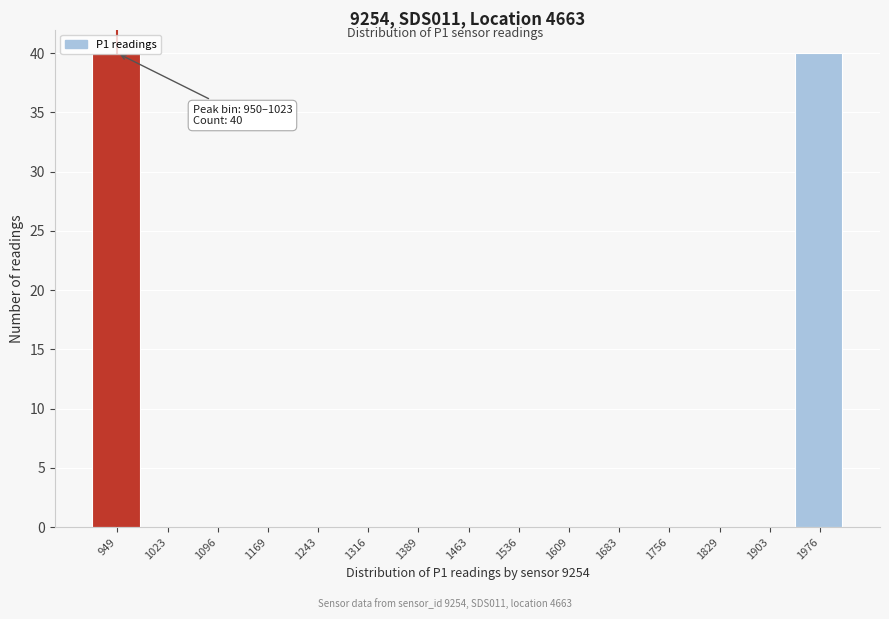

What is the greatest value displayed?

40